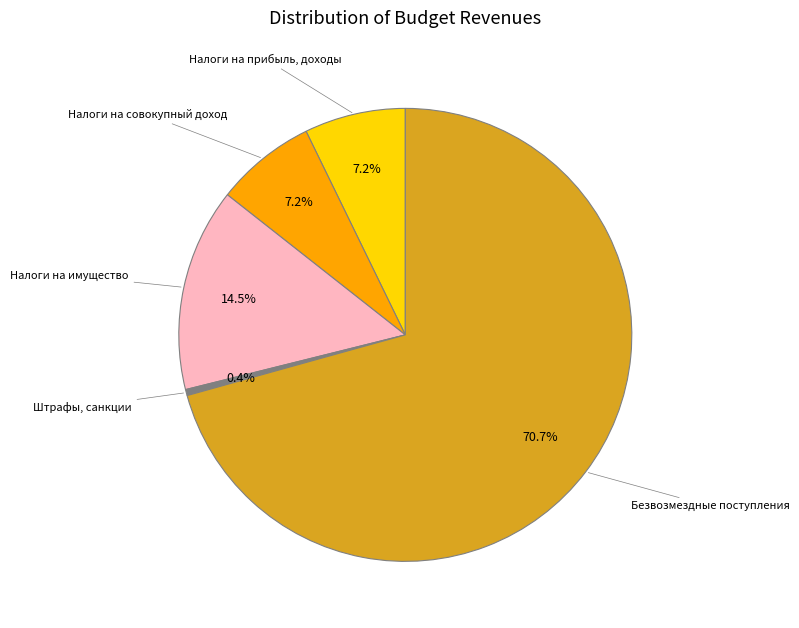

How many slices are in this pie chart?

5